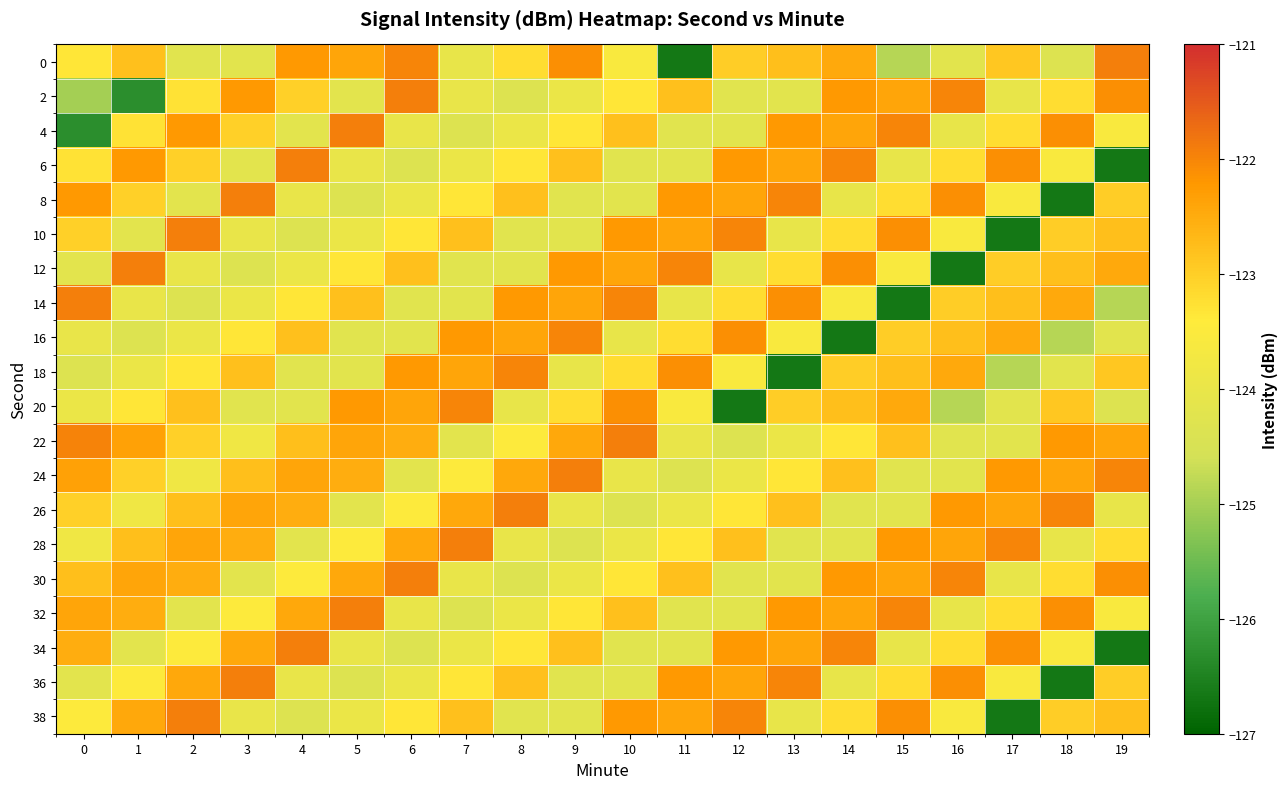

How many distinct data groups are displayed?

20